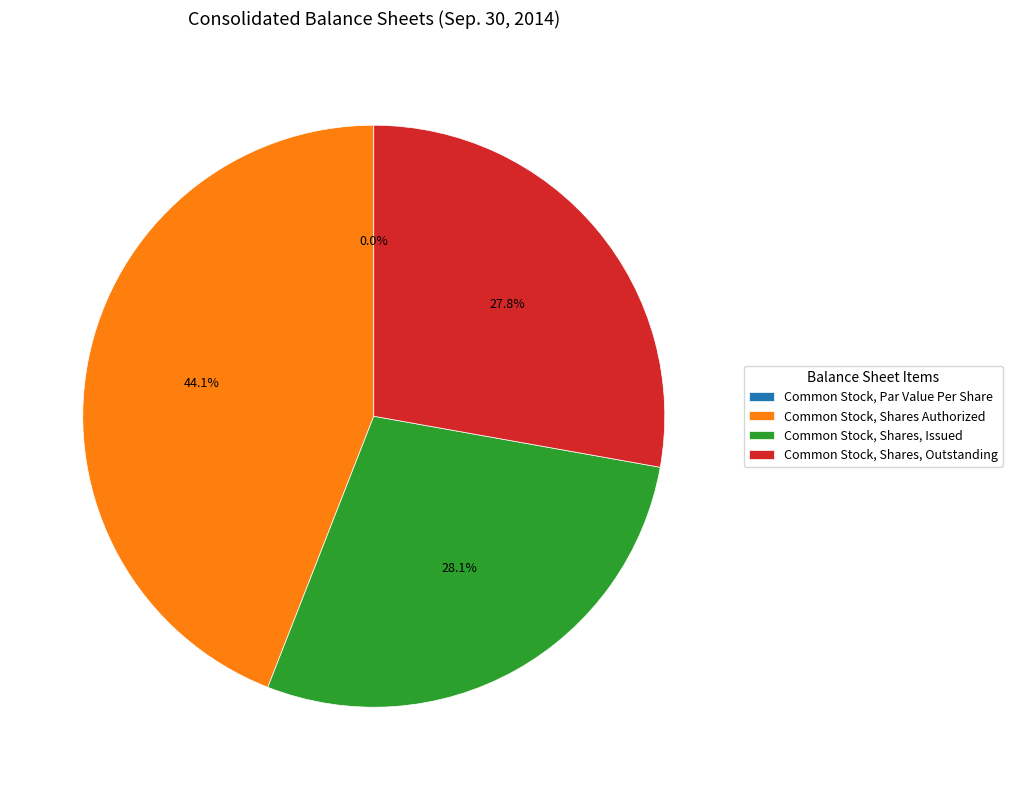

What percentage do Common Stock, Par Value Per Share and Common Stock, Shares, Issued together represent?

28.1%